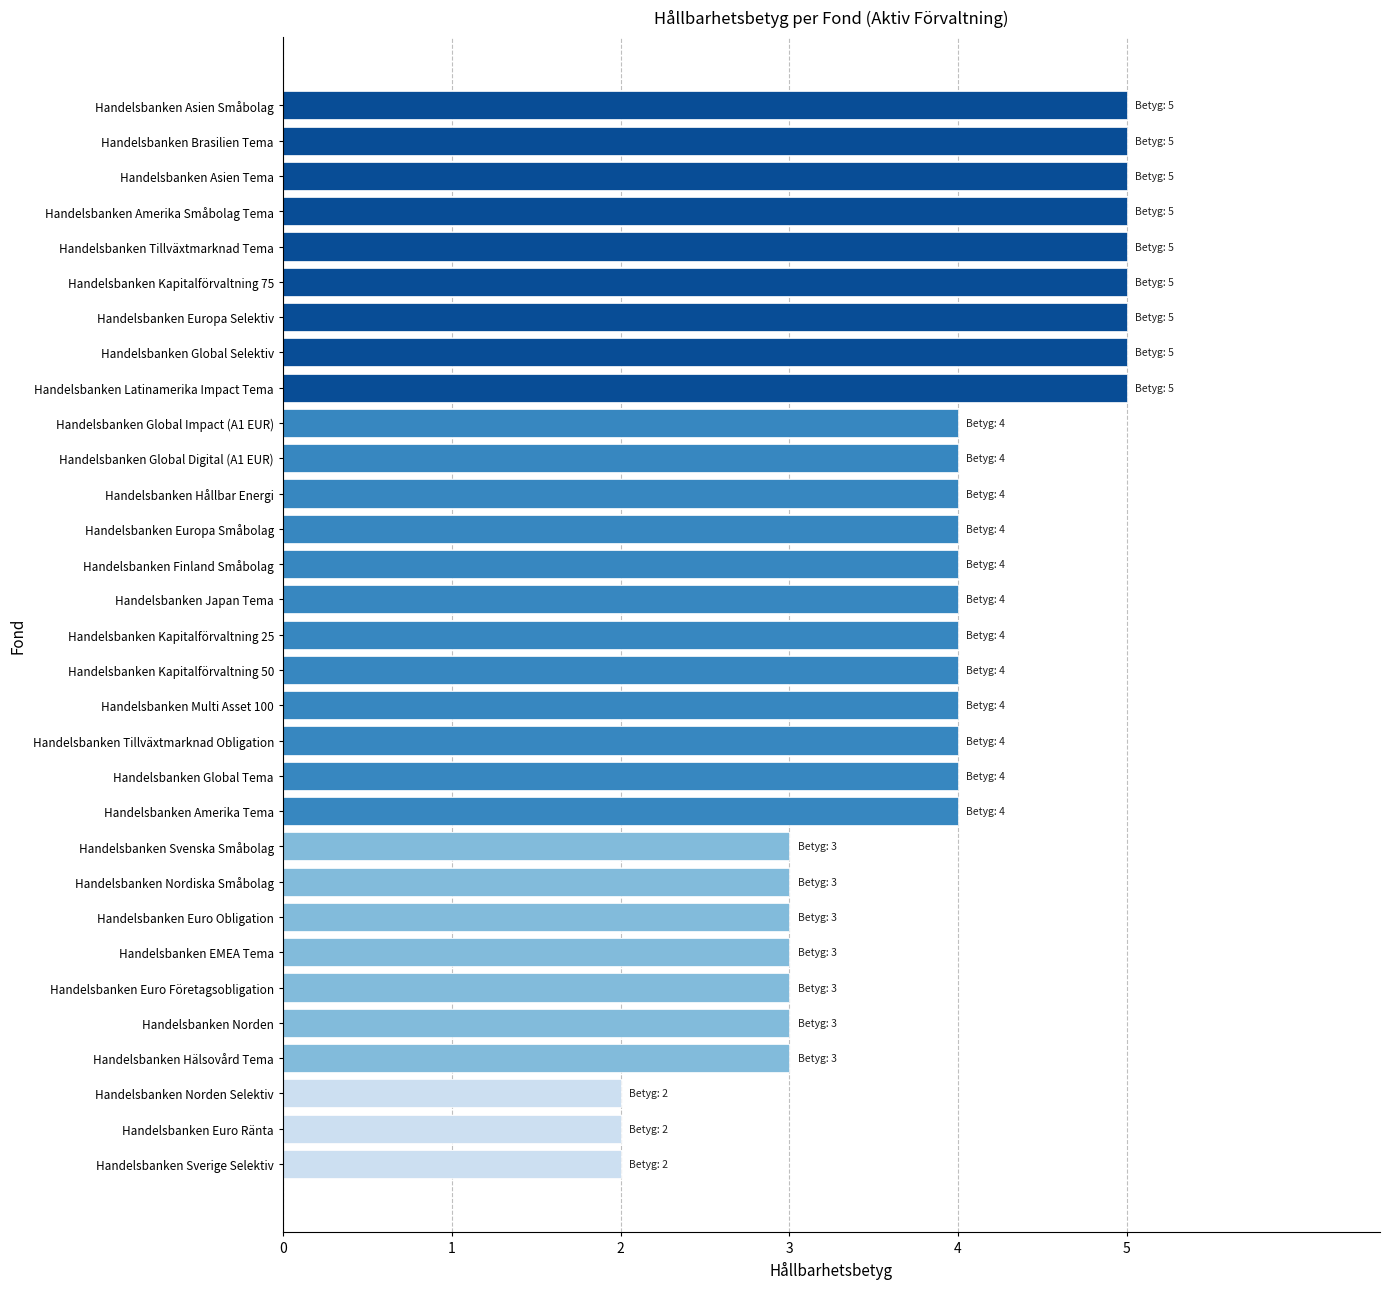

True or false: the data shows 4 at Handelsbanken Japan Tema.

True